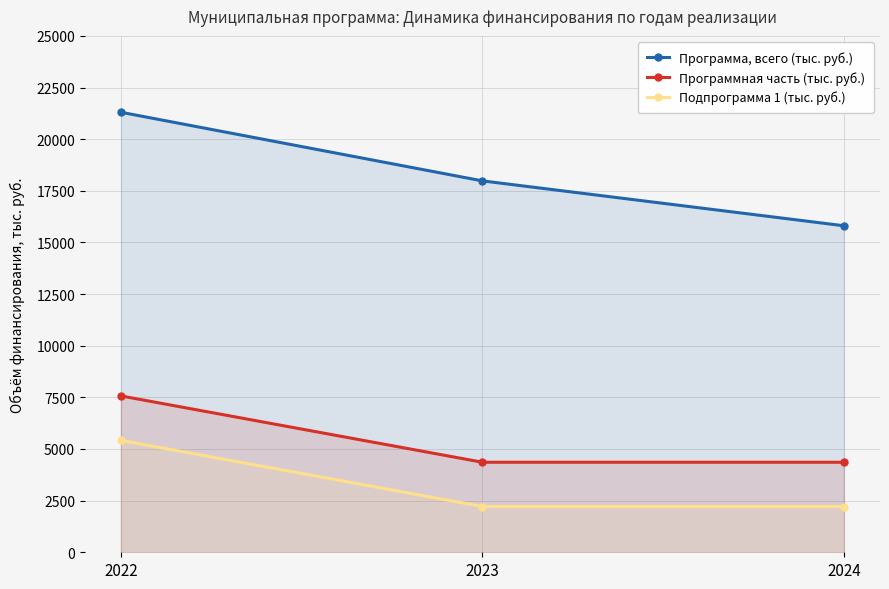

Which series changed the most between 2023 and 2024?

Программа, всего (тыс. руб.)